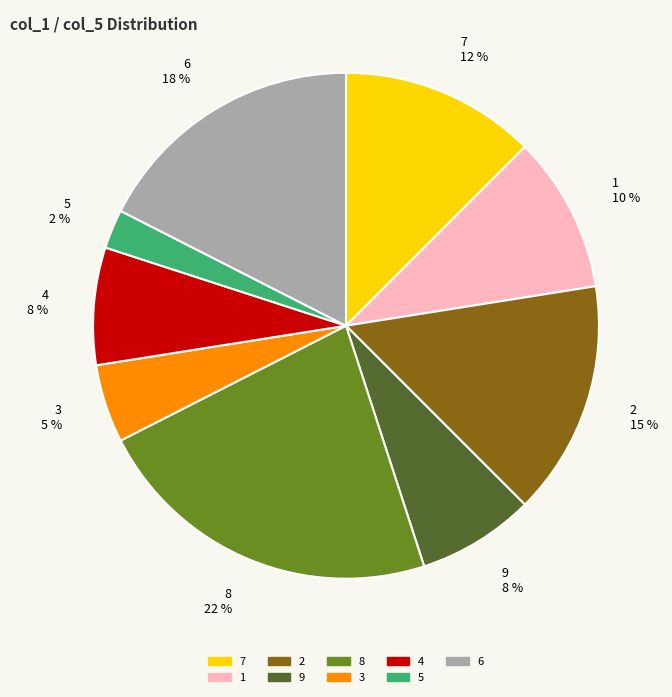

Combined, do 8 and 4 account for over 50%?

No